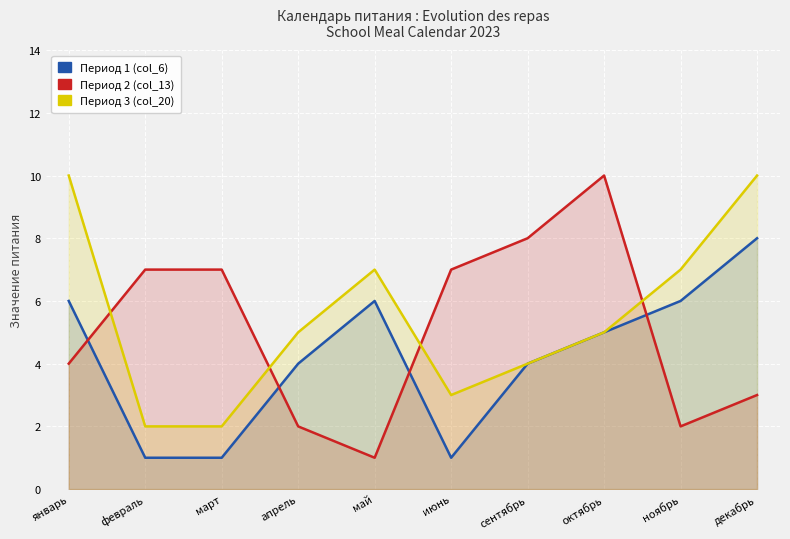

Reading left to right, transcribe all the data shown in this chart.

col_6: январь=6	февраль=1	март=1	апрель=4	май=6	июнь=1	сентябрь=4	октябрь=5	ноябрь=6	декабрь=8
col_13: январь=4	февраль=7	март=7	апрель=2	май=1	июнь=7	сентябрь=8	октябрь=10	ноябрь=2	декабрь=3
col_20: январь=10	февраль=2	март=2	апрель=5	май=7	июнь=3	сентябрь=4	октябрь=5	ноябрь=7	декабрь=10